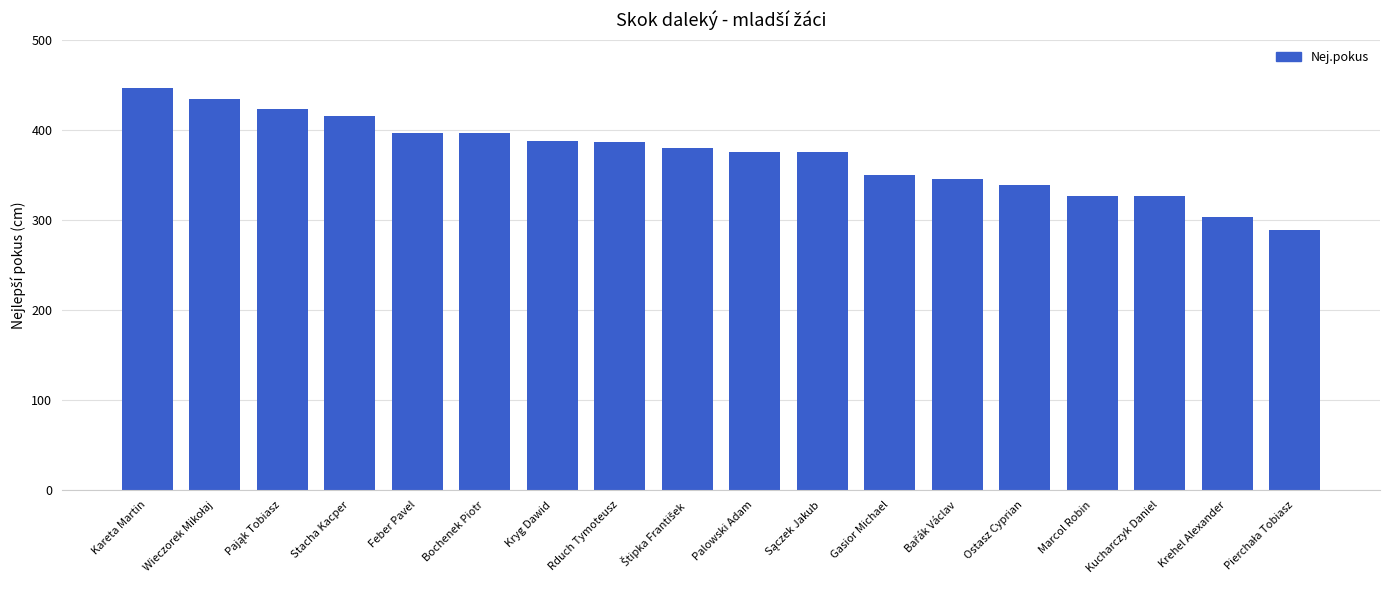

What is the value of the 4th bar from the left?

415